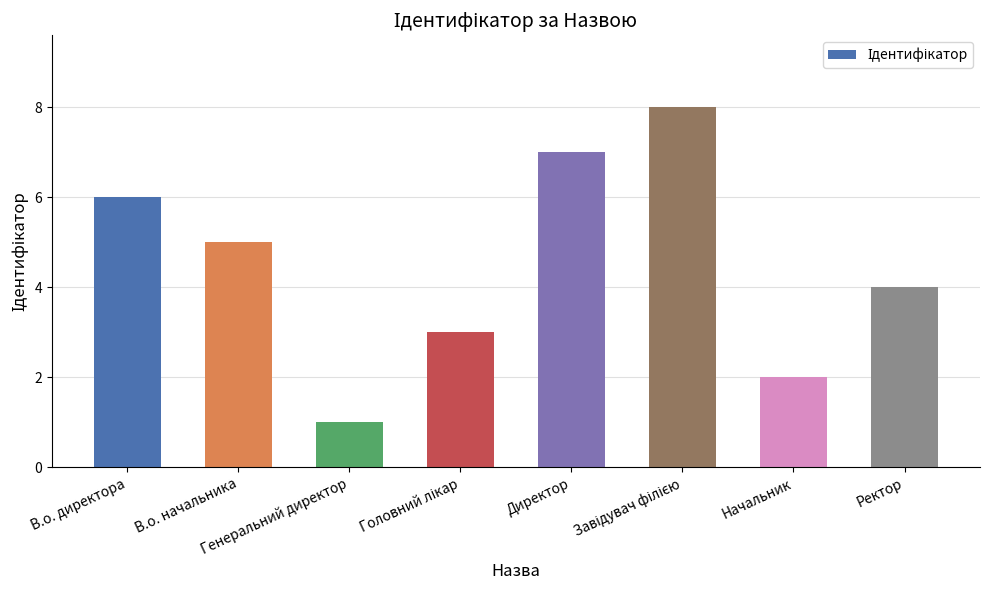

What is the difference between the second highest and second lowest values?

5